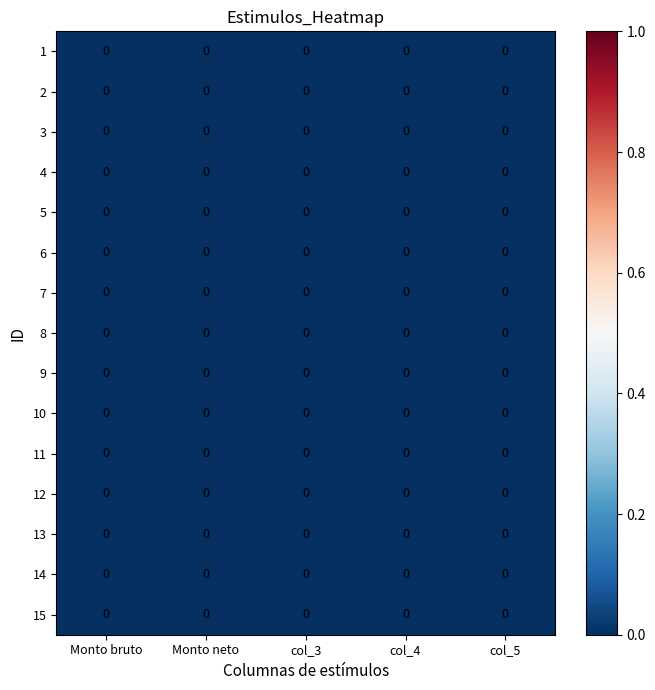

Which series has the largest range (max minus min)?

2